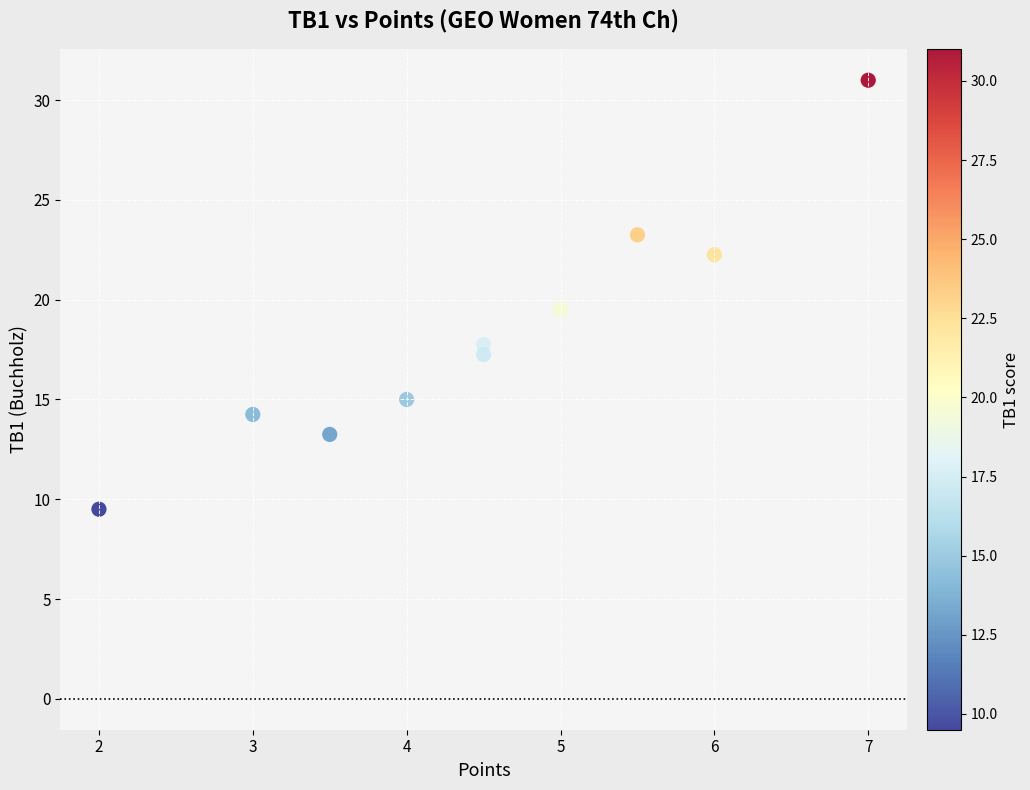

What is the average X value?

4.5